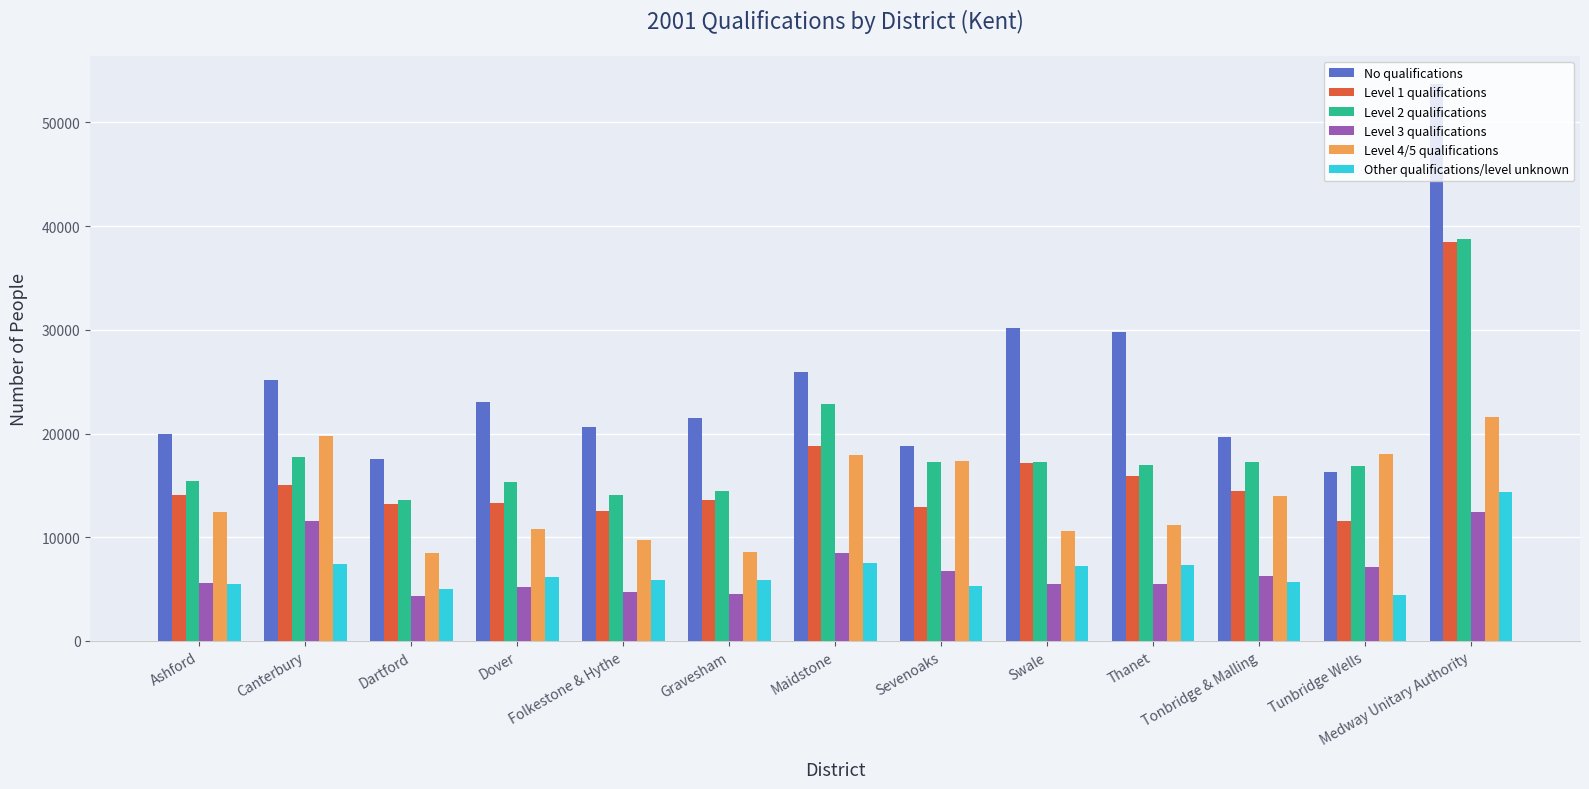

Where does the Level 2 qualifications series first go above 17011?

Canterbury